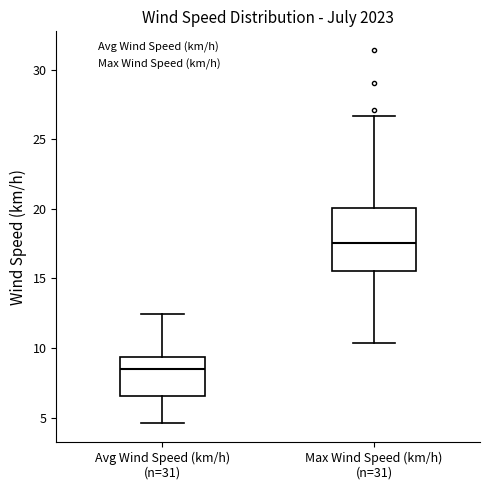

Where does the upper whisker of the box for Max Wind Speed (km/h) (n=31) end on the y-axis? The values are not printed on the chart, so give them approximately, as read against the axis.

26.5